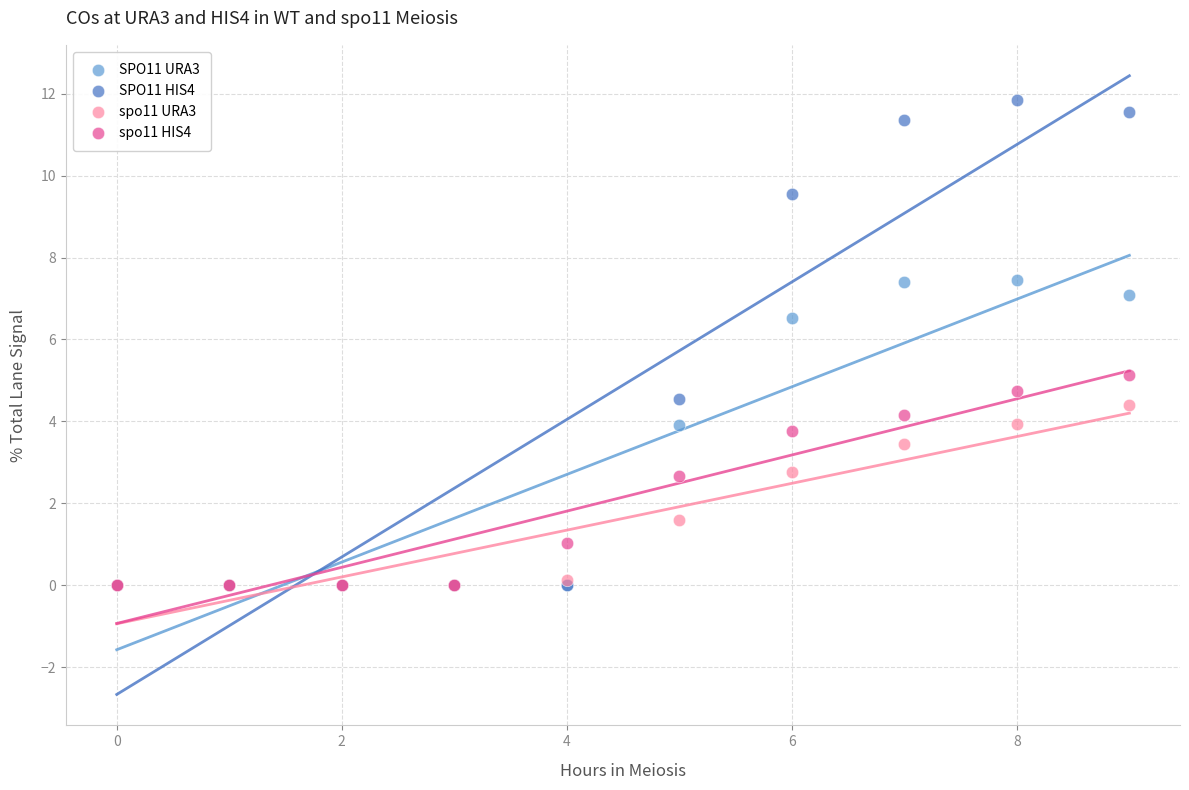

What are all the series names shown in the legend?

SPO11 URA3, SPO11 HIS4, spo11 URA3, spo11 HIS4